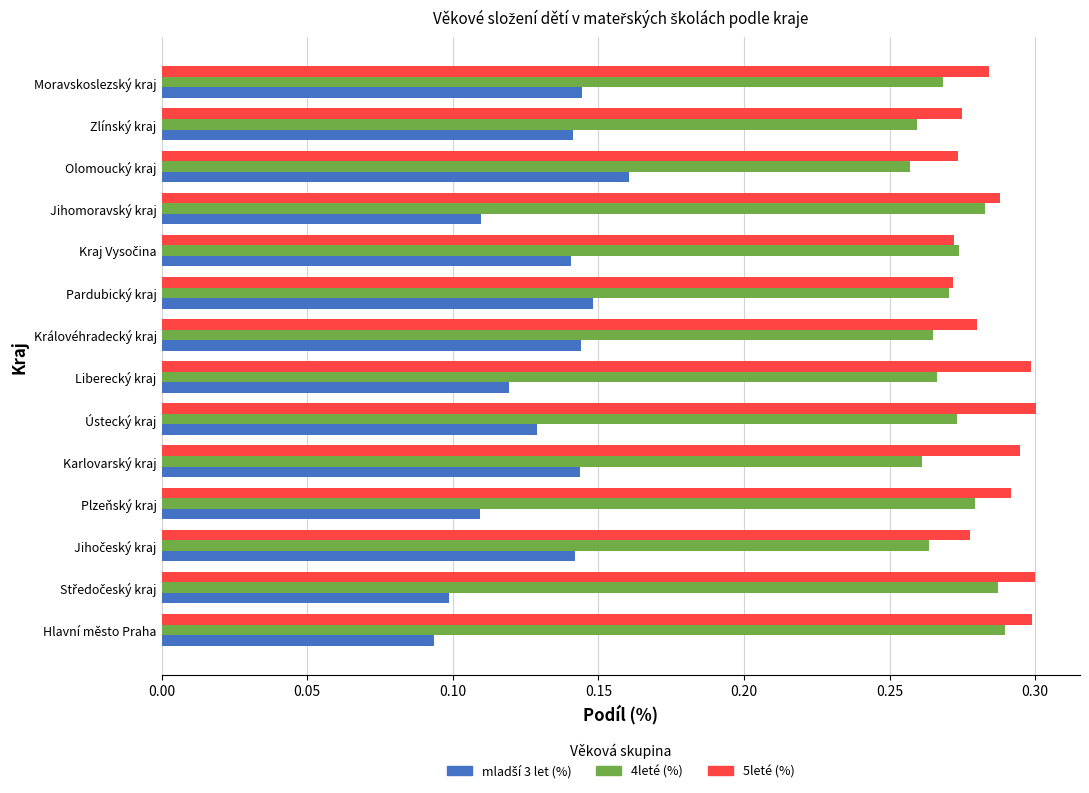

What is the total value across all series at Karlovarský kraj?

0.7